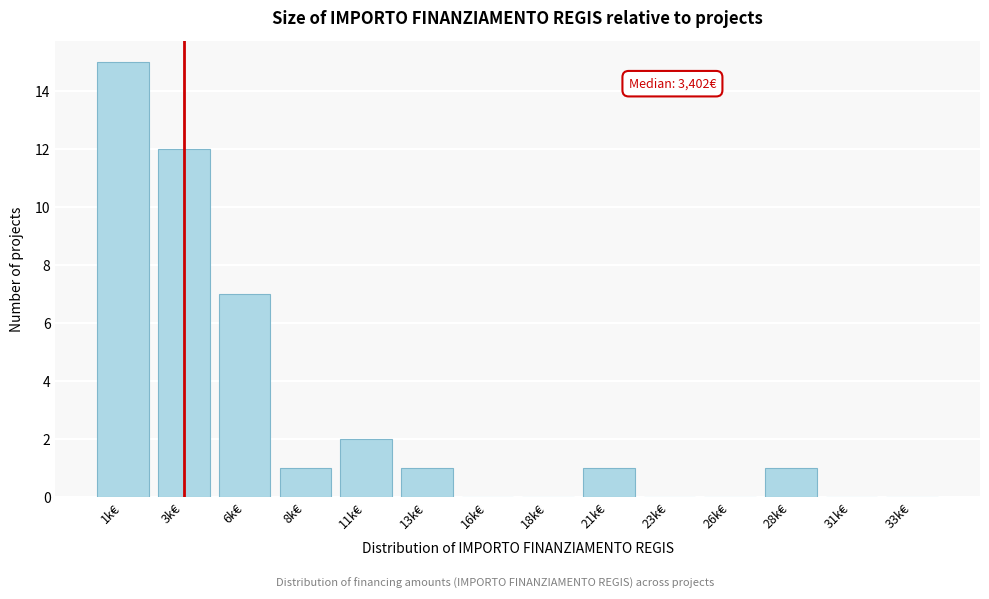

Reading left to right, what are all the values shown in this chart?

1k€=15	3k€=12	6k€=7	8k€=1	11k€=2	13k€=1	16k€=0	18k€=0	21k€=1	23k€=0	26k€=0	28k€=1	31k€=0	33k€=0